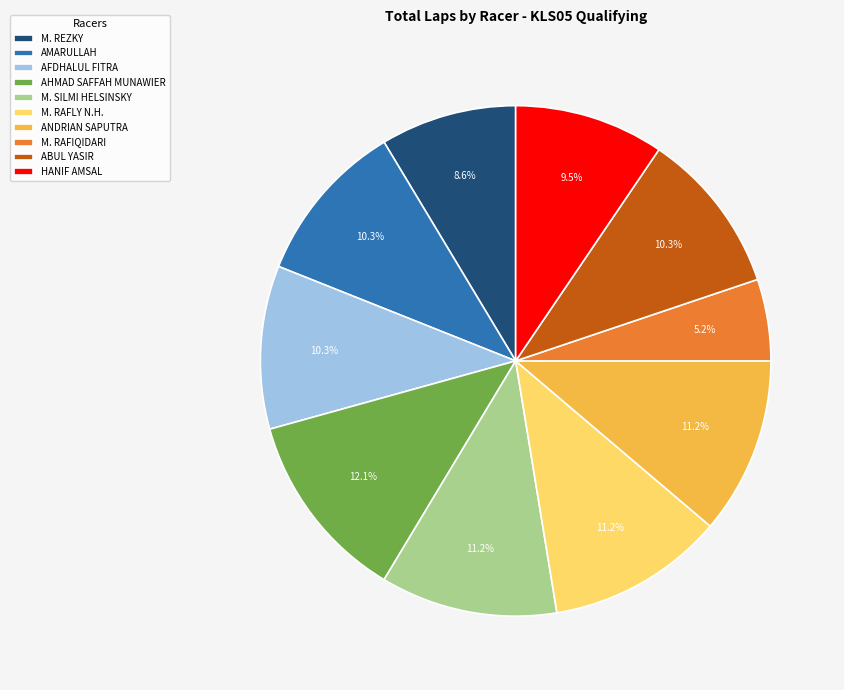

How many segments does this pie chart have?

10